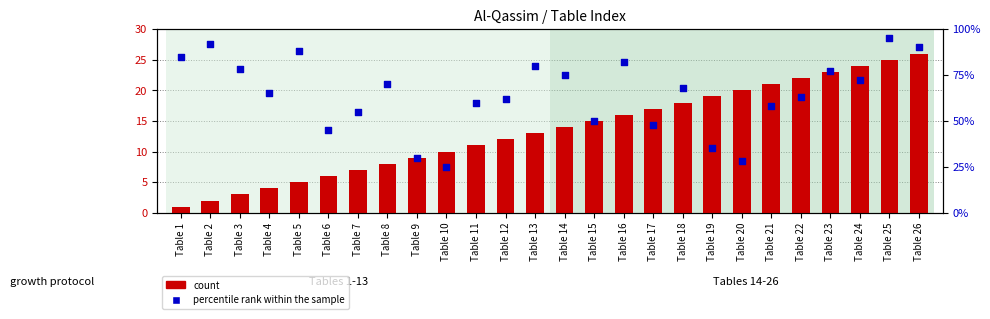

Which series has the widest spread of Y values?

percentile rank within the sample